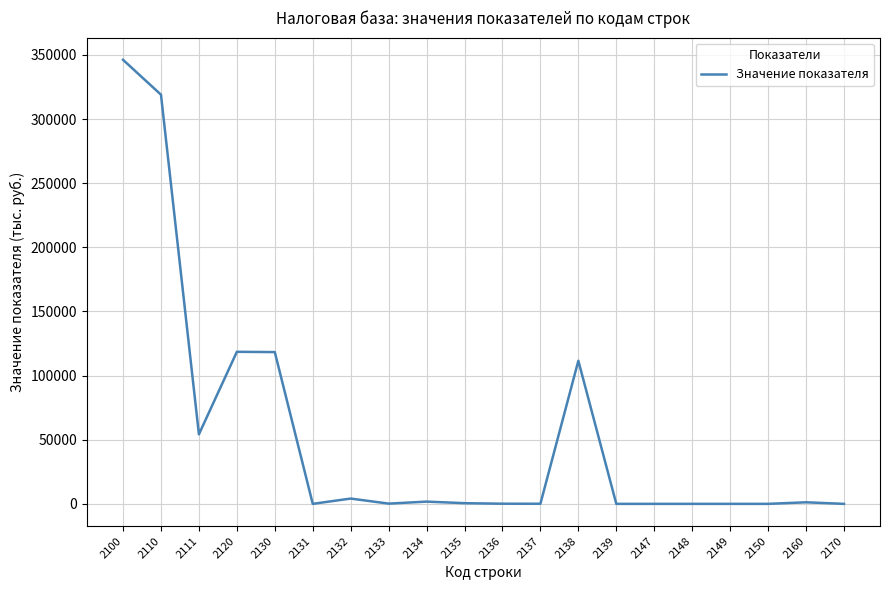

What is the difference between the maximum and minimum values?

346155